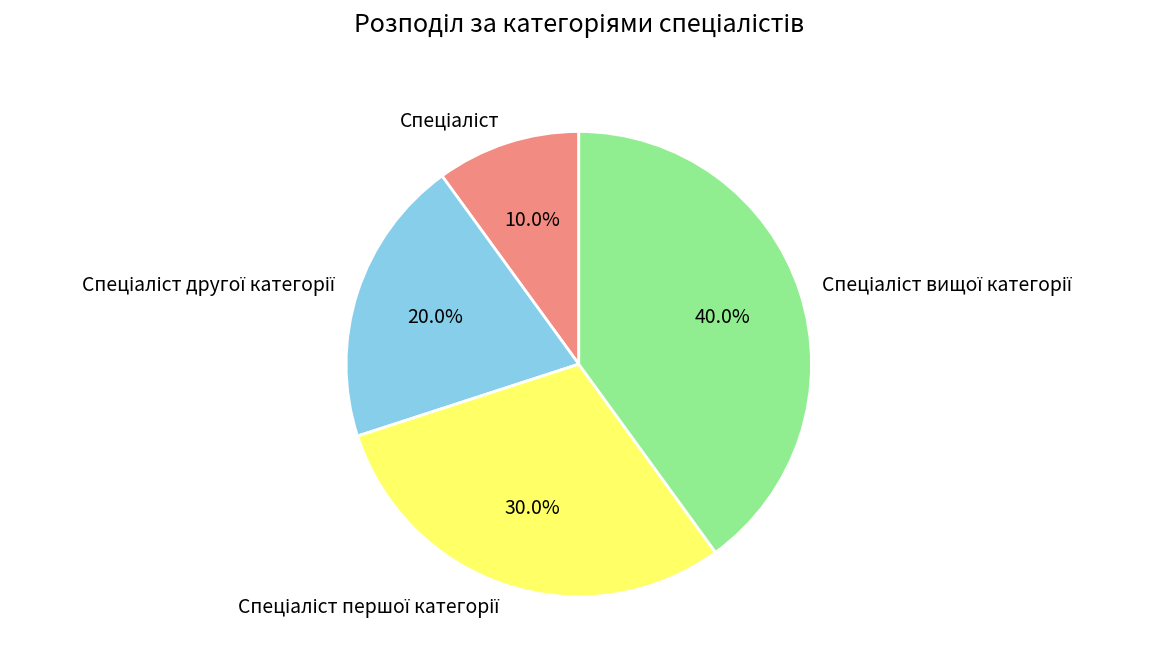

To the nearest percent, what is the difference between the largest and smallest slice percentages?

30%